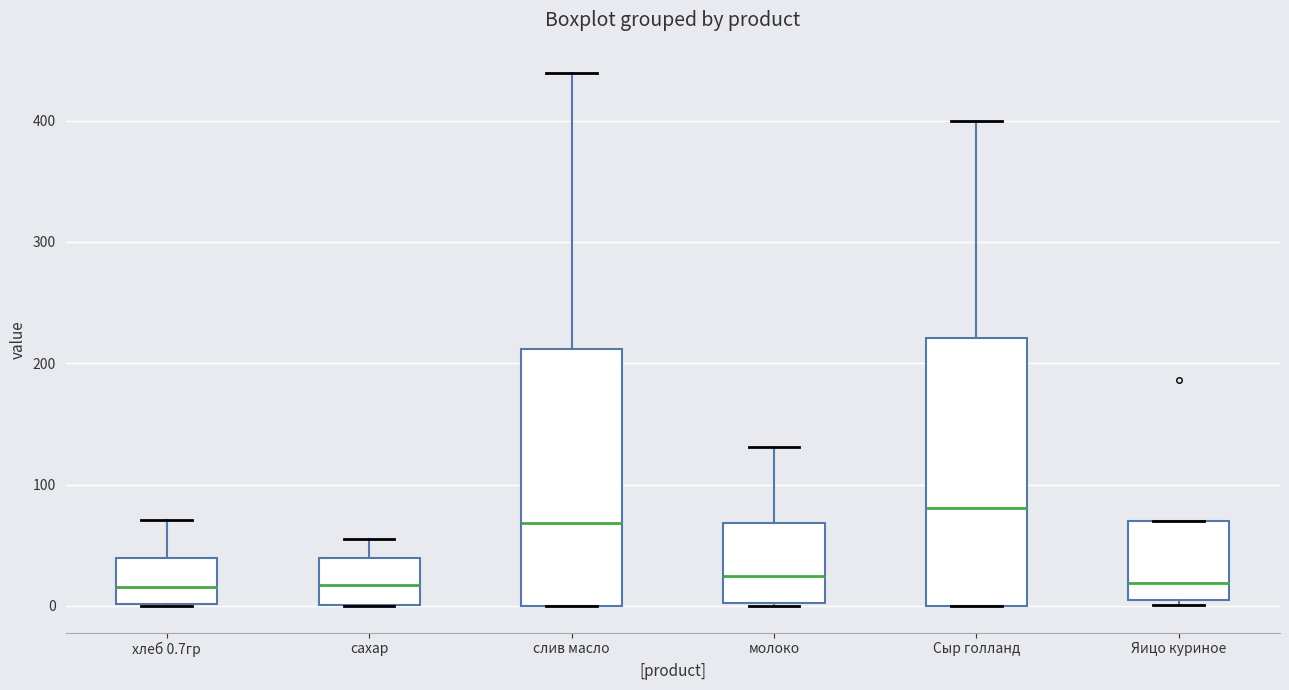

Reading left to right, read every box against the y-axis: the position of its median line, the range the box covers, and the ends of its whiskers. The values are not printed on the chart, so give them approximately, as read against the axis.

хлеб 0.7гр: median 20, box 0 to 40, whiskers 0 to 70
сахар: median 20, box 0 to 40, whiskers 0 to 60
слив масло: median 70, box 0 to 210, whiskers 0 to 440
молоко: median 20, box 0 to 70, whiskers 0 to 130
Сыр голланд: median 80, box 0 to 220, whiskers 0 to 400
Яицо куриное: median 20, box 0 to 70, whiskers 0 (just below the box's lower edge) to 70